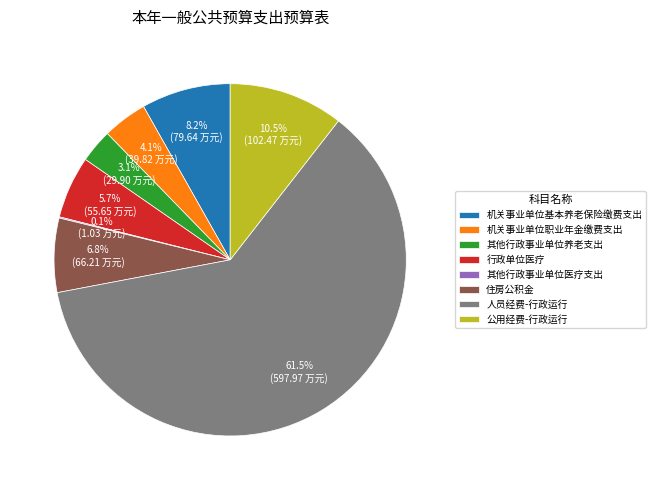

What is the largest slice in the pie chart?

人员经费-行政运行